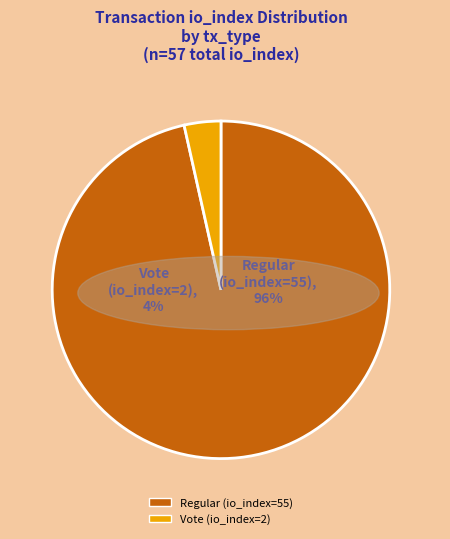

Is there any slice that represents more than half of the pie?

Yes